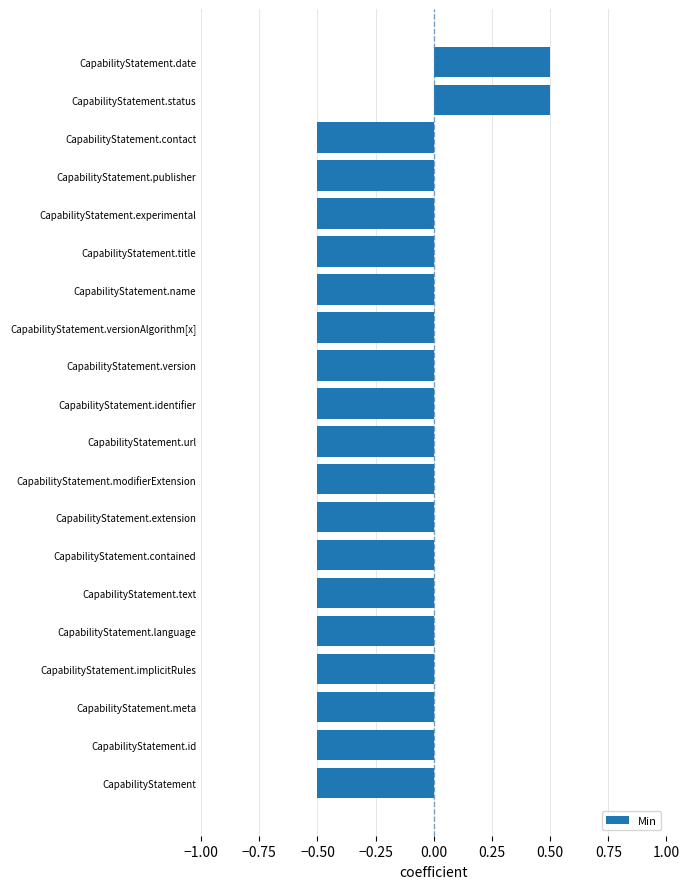

How many positive values are there?

2